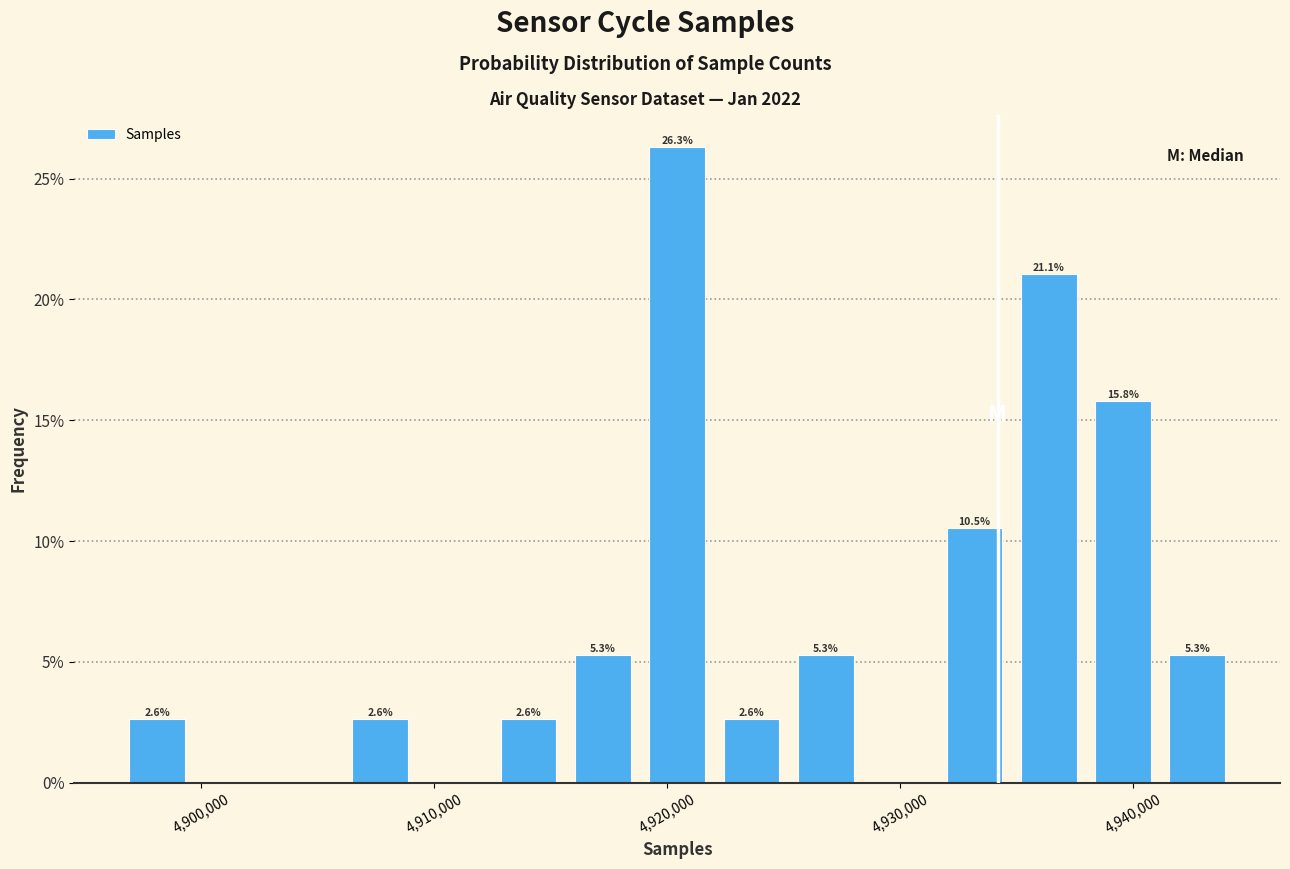

Read against the x-axis, roughly where is the centre of the tallest bar?

4920000